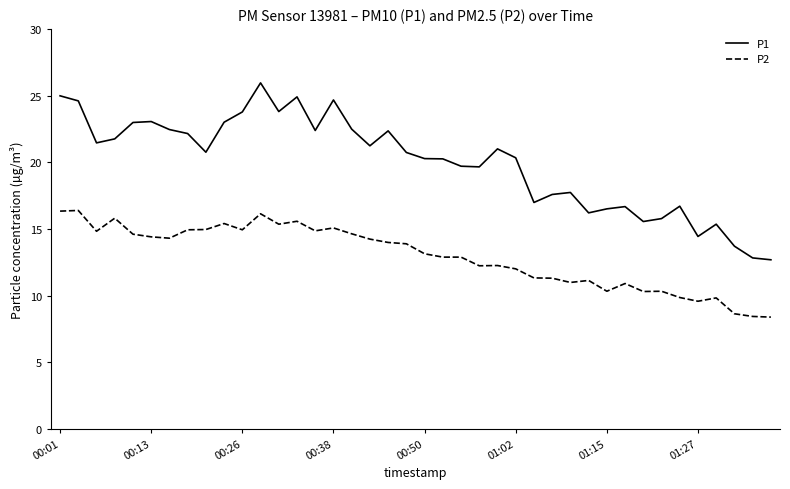

At how many categories does at least one series exceed 20?

24